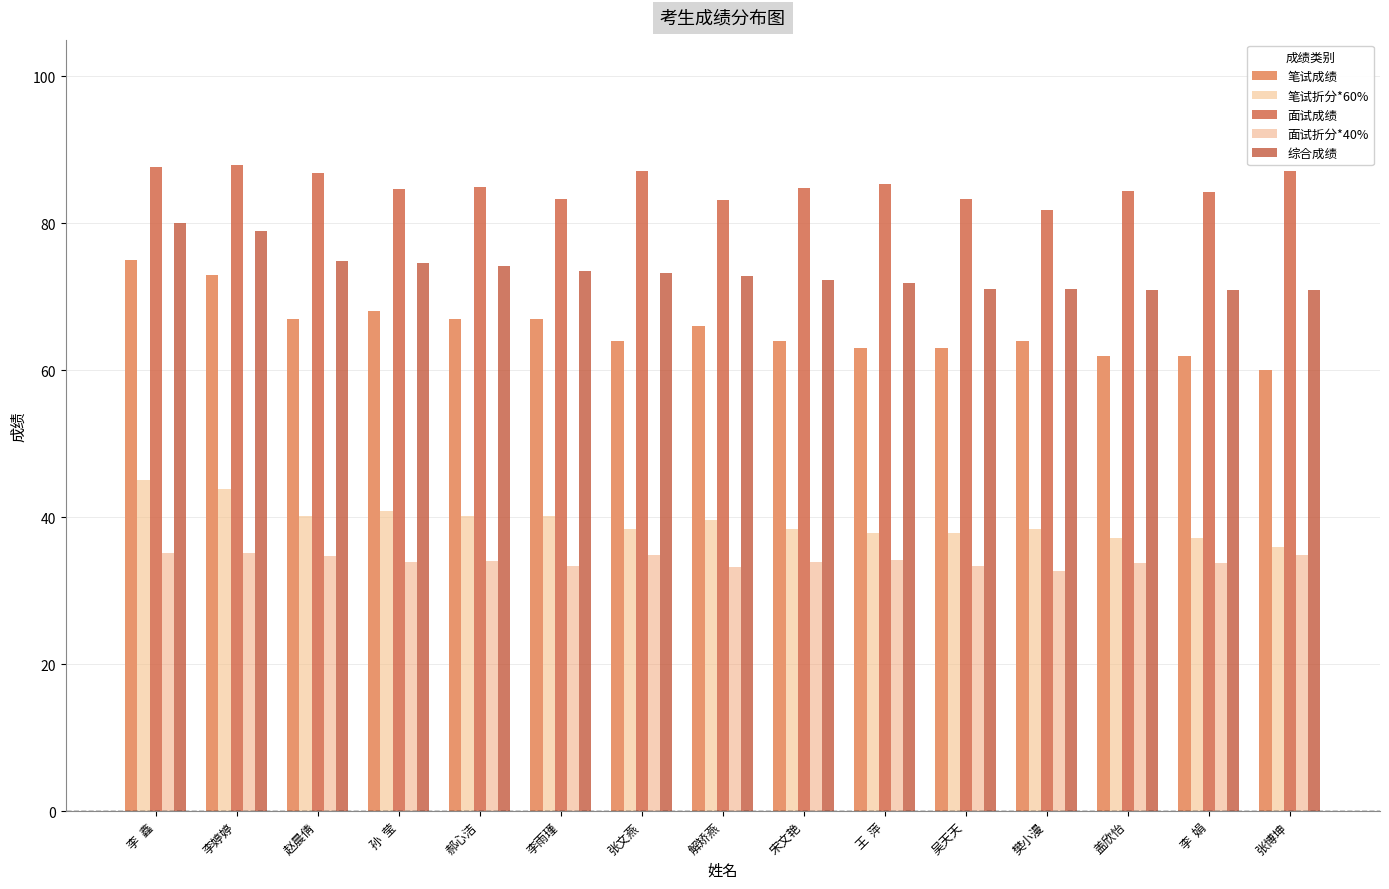

What position from the right is 赵晨倩?

13